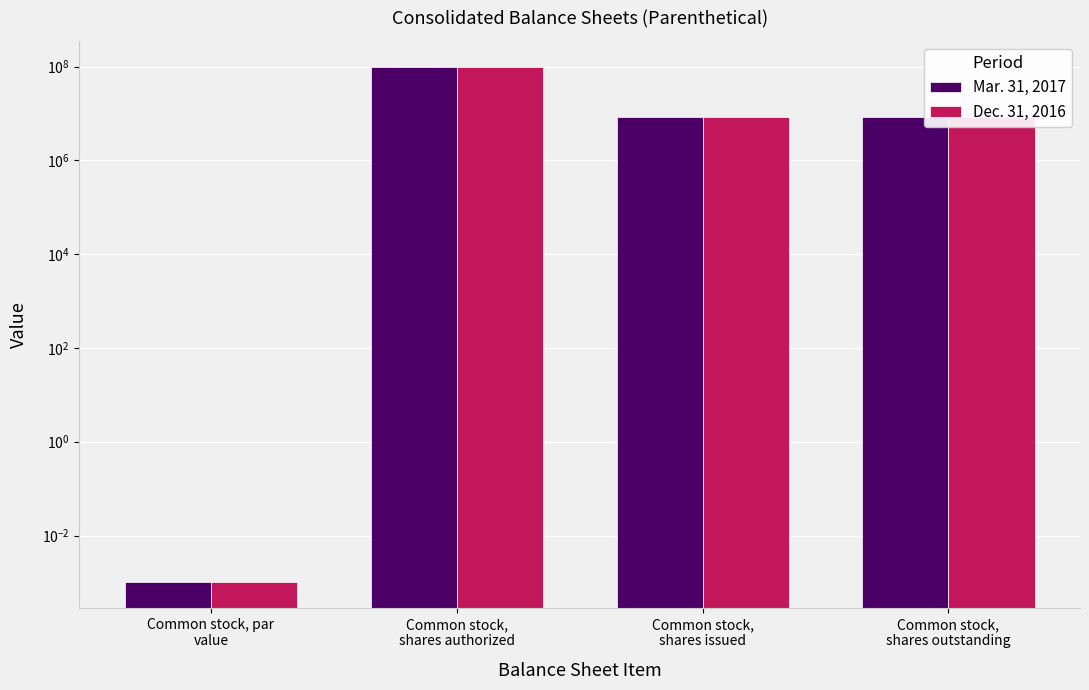

How many data points in Dec. 31, 2016 are above 8310198?

1